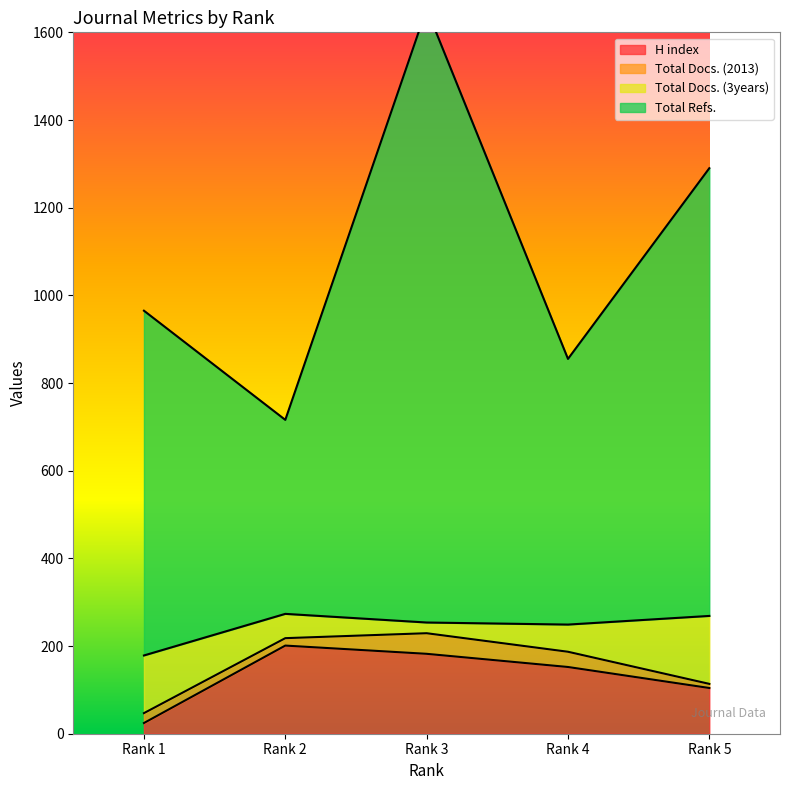

List the labels in order of H index value, smallest first.

Rank 1, Rank 5, Rank 4, Rank 3, Rank 2